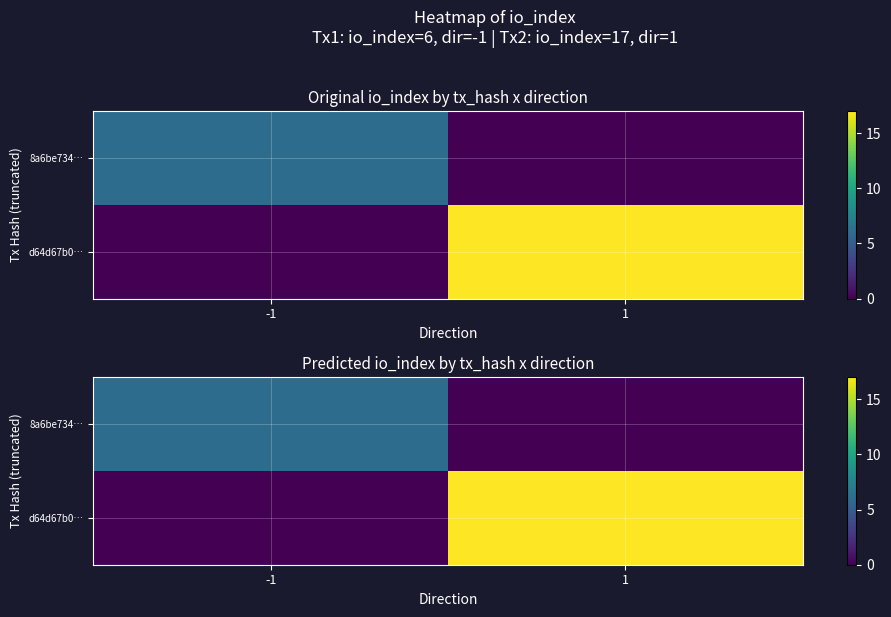

How many data points does each series have?

2